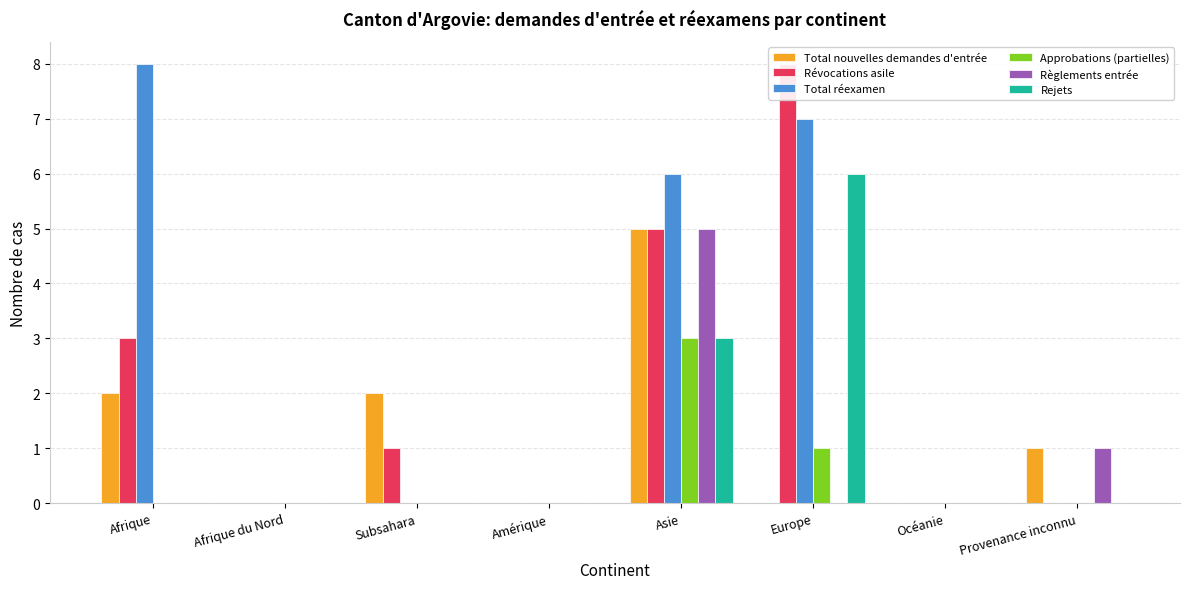

Is the value of Approbations (partielles) at Asie greater than the value of Rejets at Provenance inconnu?

Yes